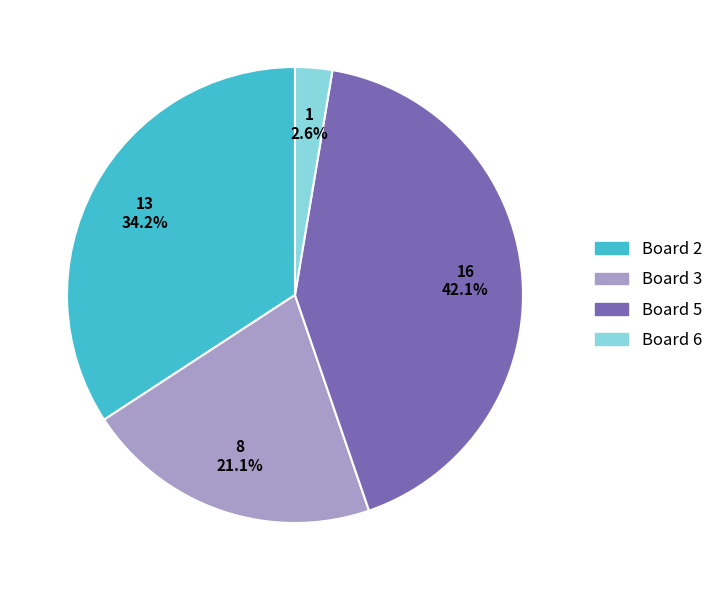

Is there a majority slice in this chart?

No